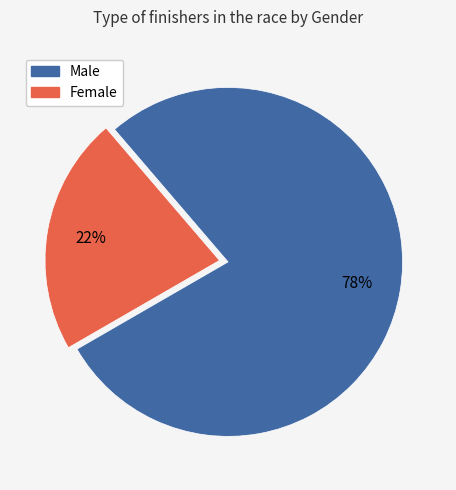

To the nearest percent, what is the average slice percentage?

50%